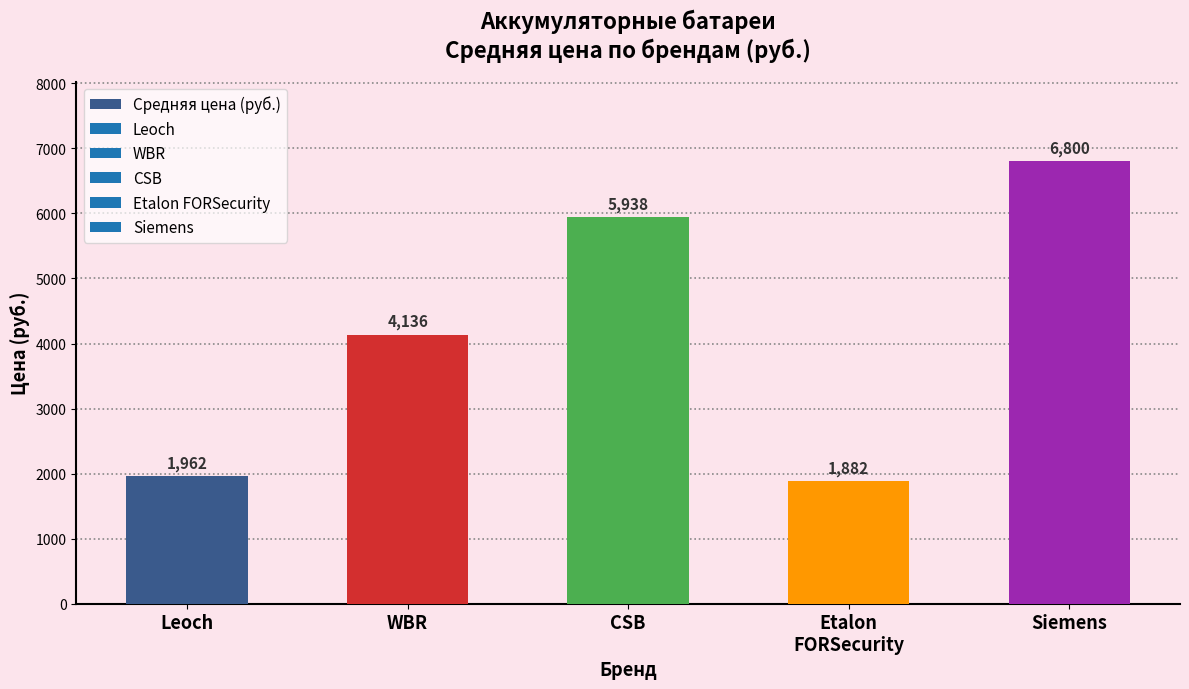

What position from the right is Leoch?

5